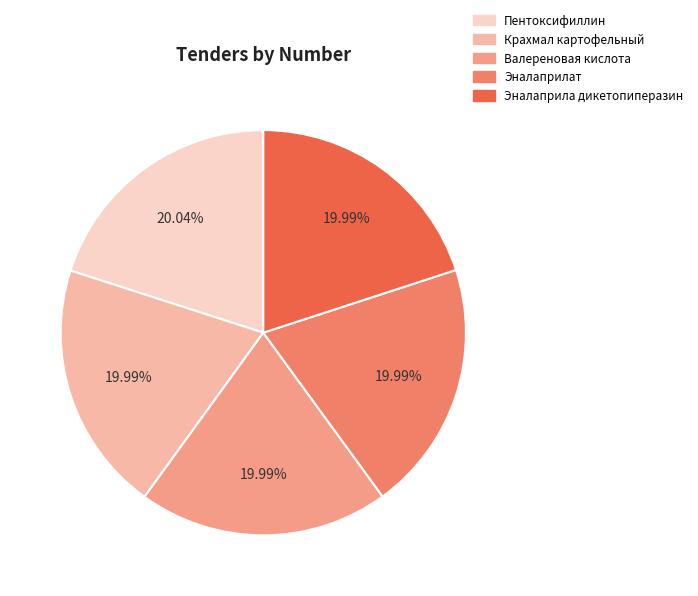

Does any single category account for the majority?

No